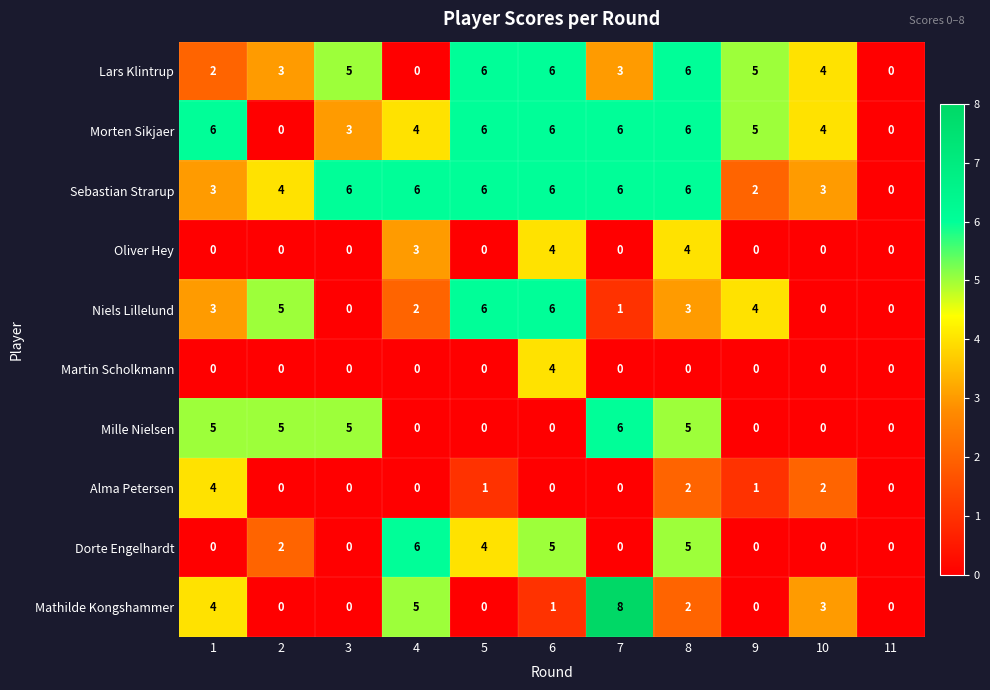

What is the difference between the second highest and second lowest values in the Niels Lillelund series?

6